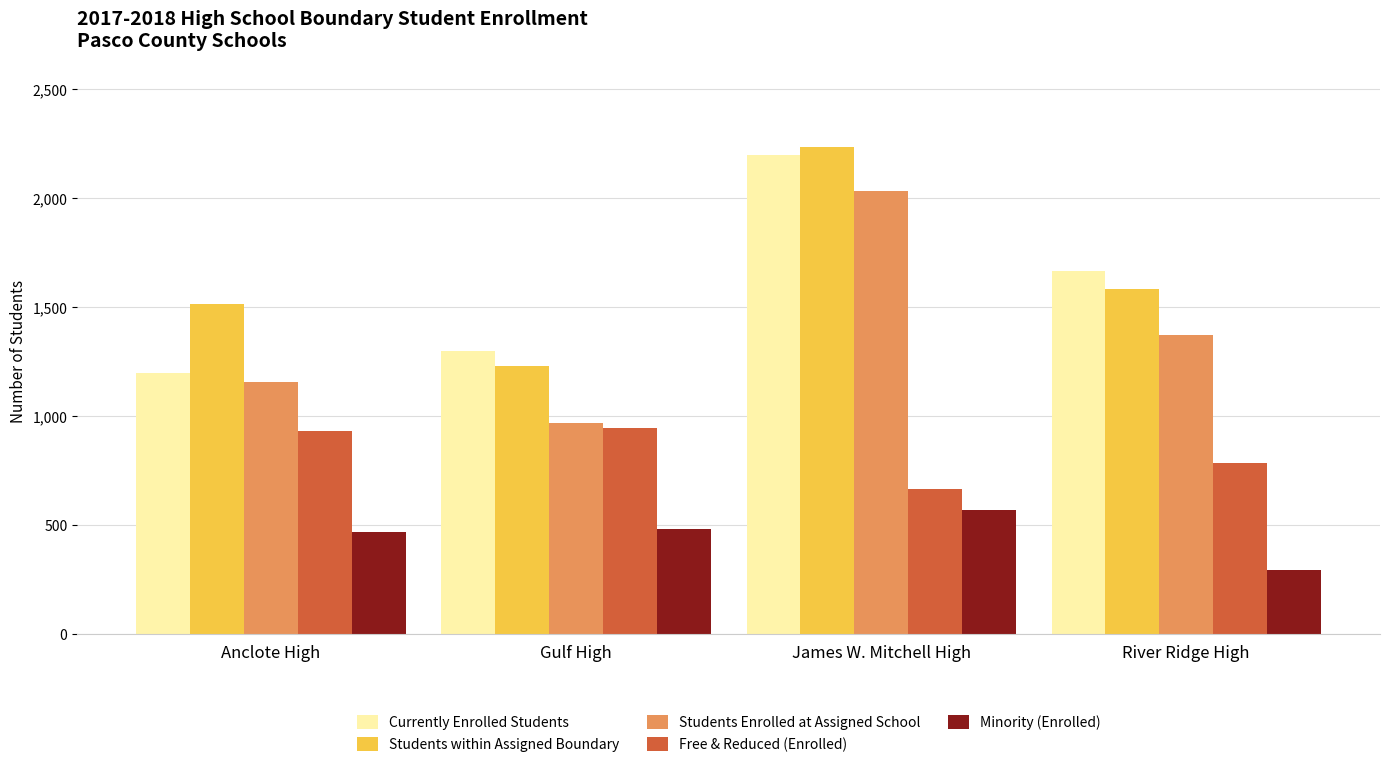

Is the value of Minority (Enrolled) at James W. Mitchell High greater than the value of Currently Enrolled Students at River Ridge High?

No